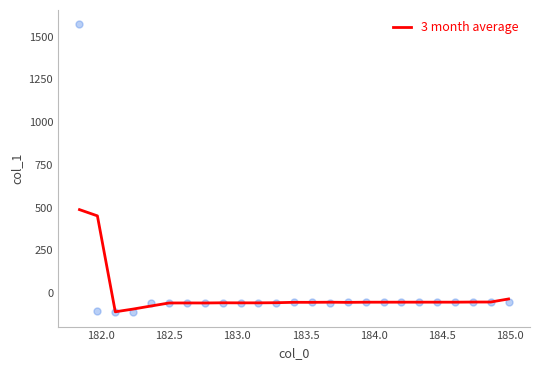

What is the lowest value of the 3 month average series?

-108.9